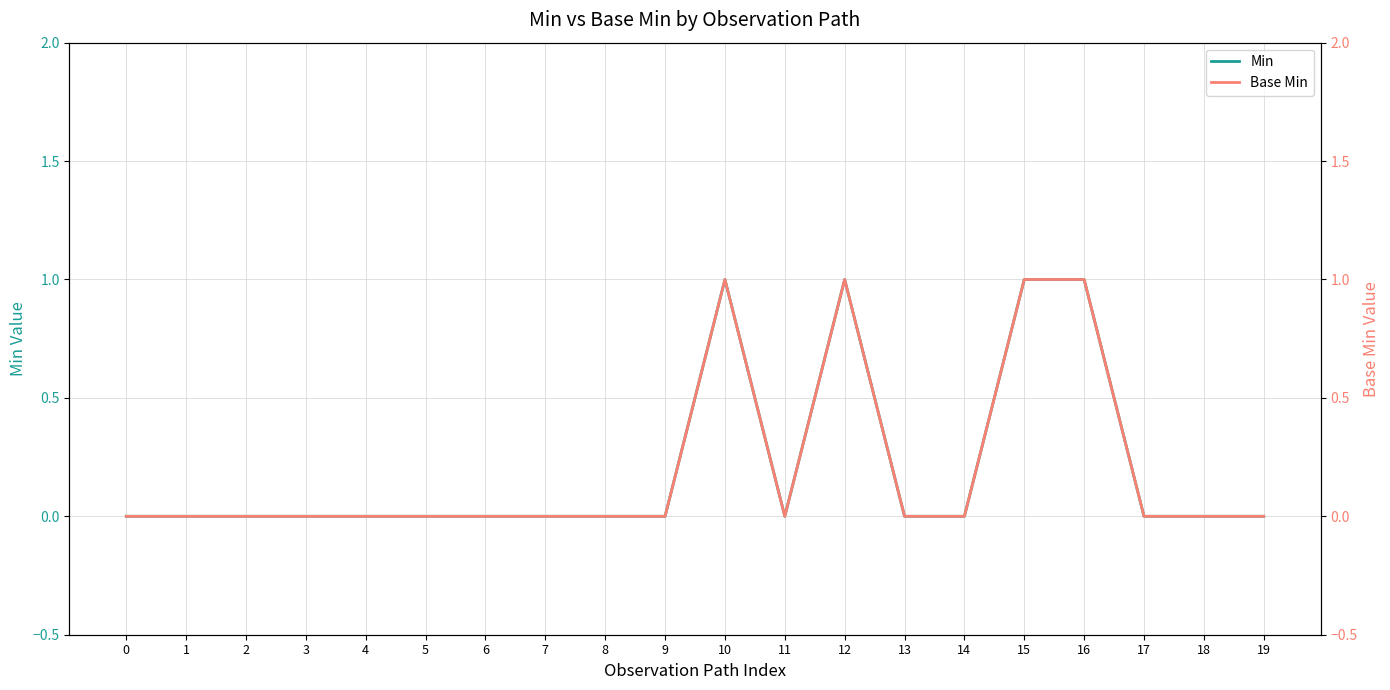

How many Min values are between 0 and 1?

20